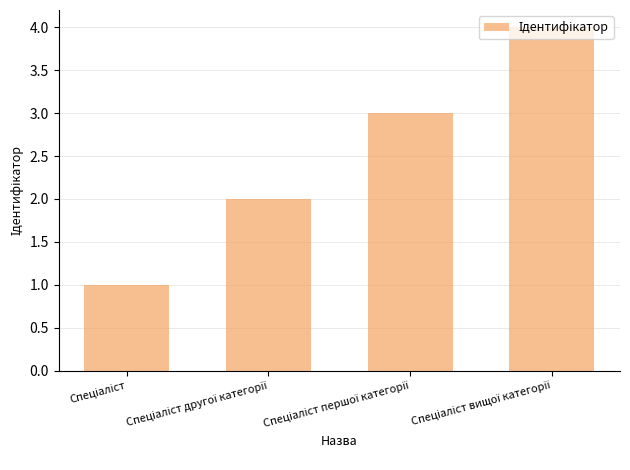

Are the bars grouped side by side (vs. stacked)?

No